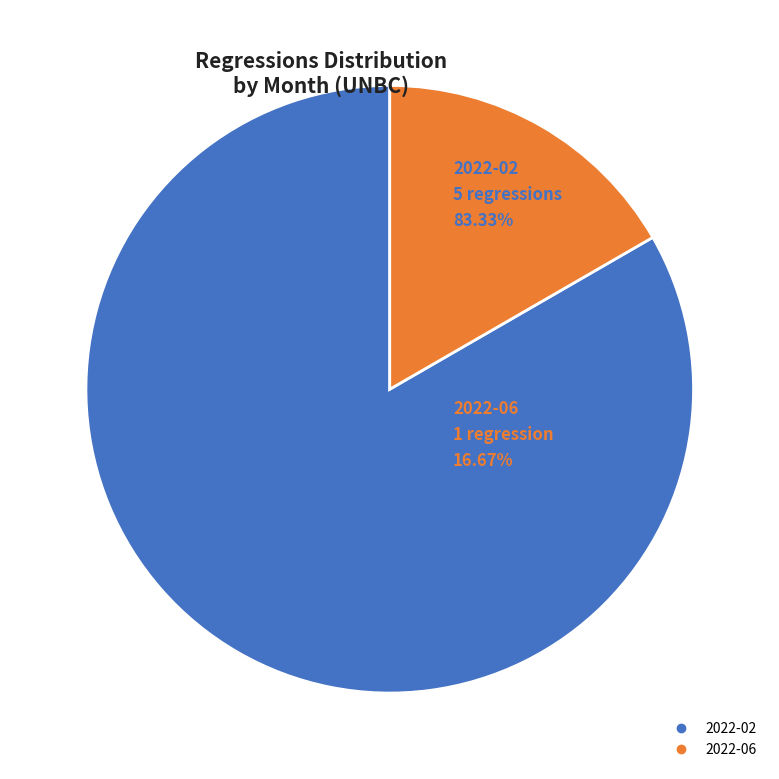

How many segments does this pie chart have?

2